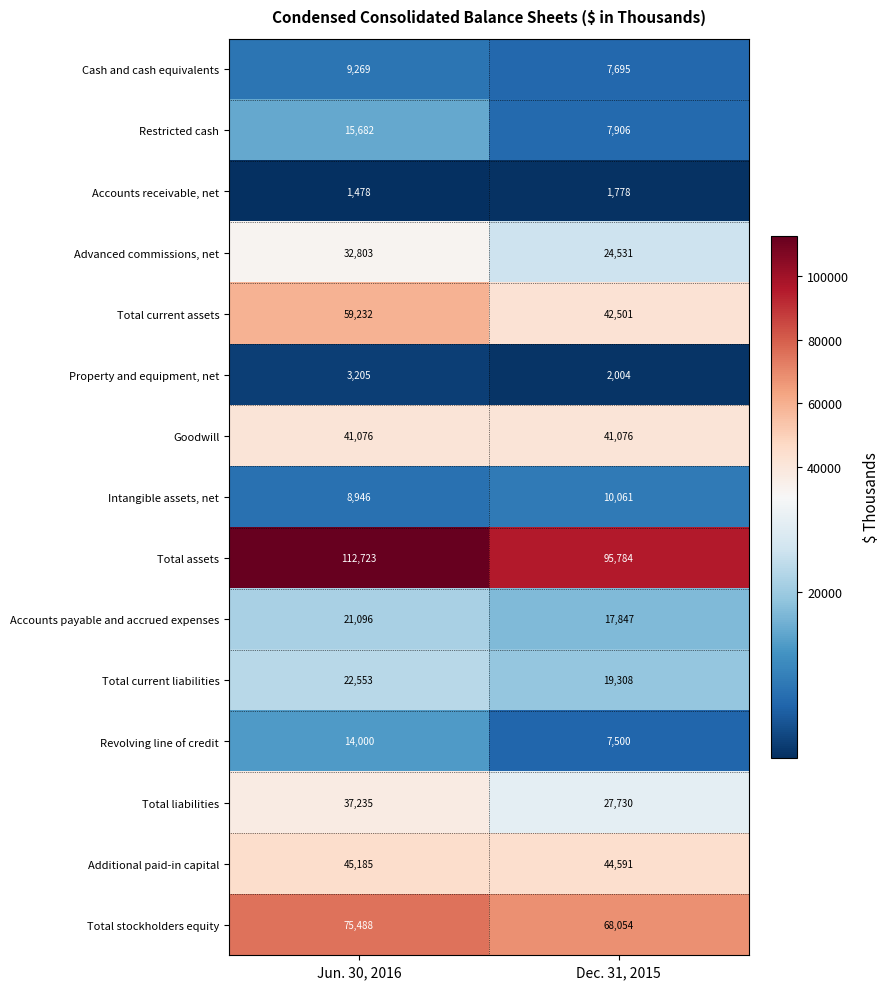

Reading right to left, extract all data points from this chart.

Cash and cash equivalents: Dec. 31, 2015=7695	Jun. 30, 2016=9269
Restricted cash: Dec. 31, 2015=7906	Jun. 30, 2016=15682
Accounts receivable, net: Dec. 31, 2015=1778	Jun. 30, 2016=1478
Advanced commissions, net: Dec. 31, 2015=24531	Jun. 30, 2016=32803
Total current assets: Dec. 31, 2015=42501	Jun. 30, 2016=59232
Property and equipment, net: Dec. 31, 2015=2004	Jun. 30, 2016=3205
Goodwill: Dec. 31, 2015=41076	Jun. 30, 2016=41076
Intangible assets, net: Dec. 31, 2015=10061	Jun. 30, 2016=8946
Total assets: Dec. 31, 2015=95784	Jun. 30, 2016=112723
Accounts payable and accrued expenses: Dec. 31, 2015=17847	Jun. 30, 2016=21096
Total current liabilities: Dec. 31, 2015=19308	Jun. 30, 2016=22553
Revolving line of credit: Dec. 31, 2015=7500	Jun. 30, 2016=14000
Total liabilities: Dec. 31, 2015=27730	Jun. 30, 2016=37235
Additional paid-in capital: Dec. 31, 2015=44591	Jun. 30, 2016=45185
Total stockholders equity: Dec. 31, 2015=68054	Jun. 30, 2016=75488